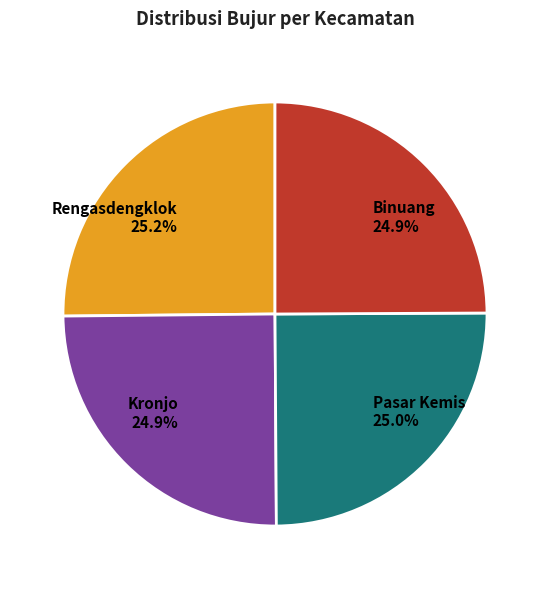

How many slices are in this pie chart?

4